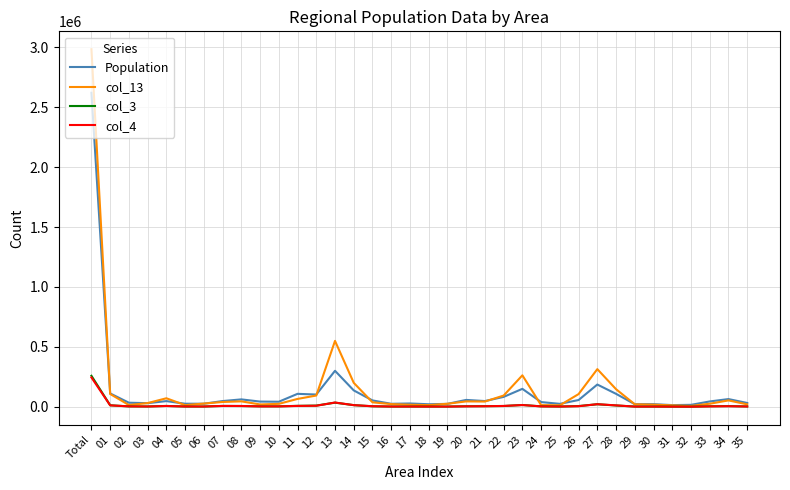

True or false: col_4 has more than 1 interior local peaks.

True